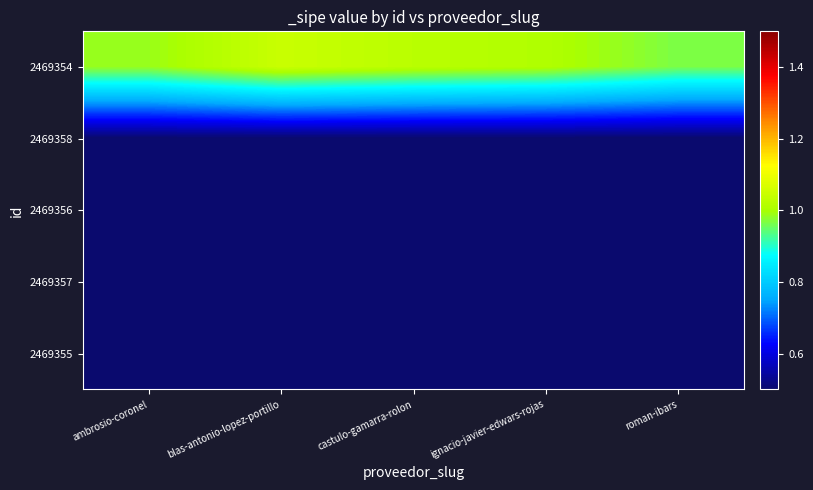

At which category does the chart reach its minimum across all series?

ambrosio-coronel